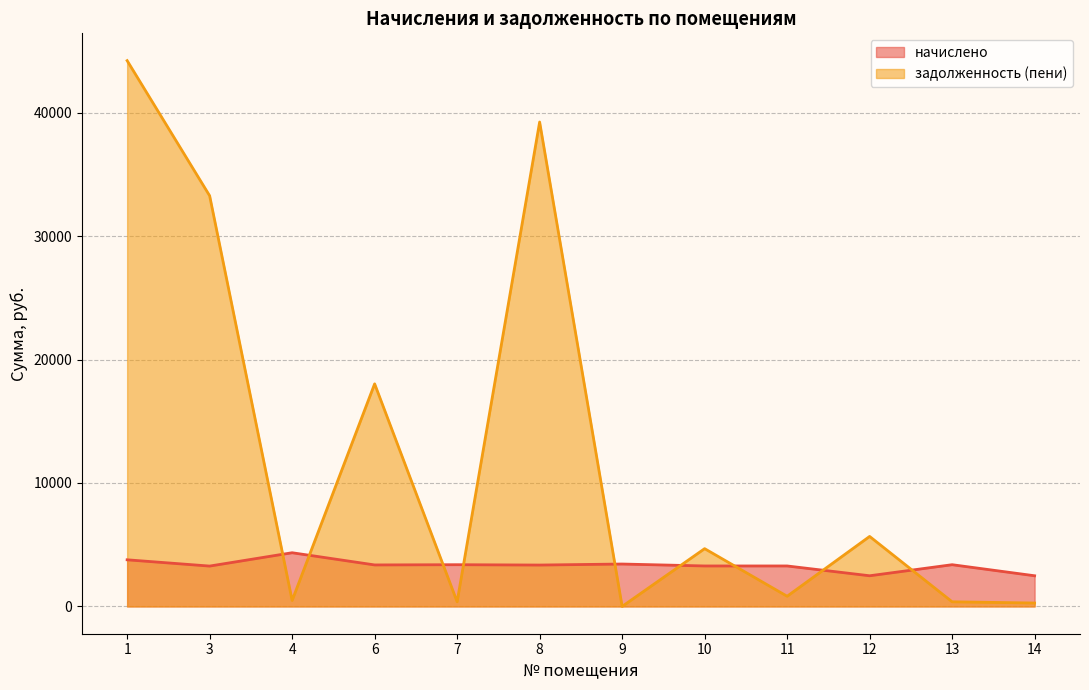

Which series has the widest spread of values?

задолженность (пени)